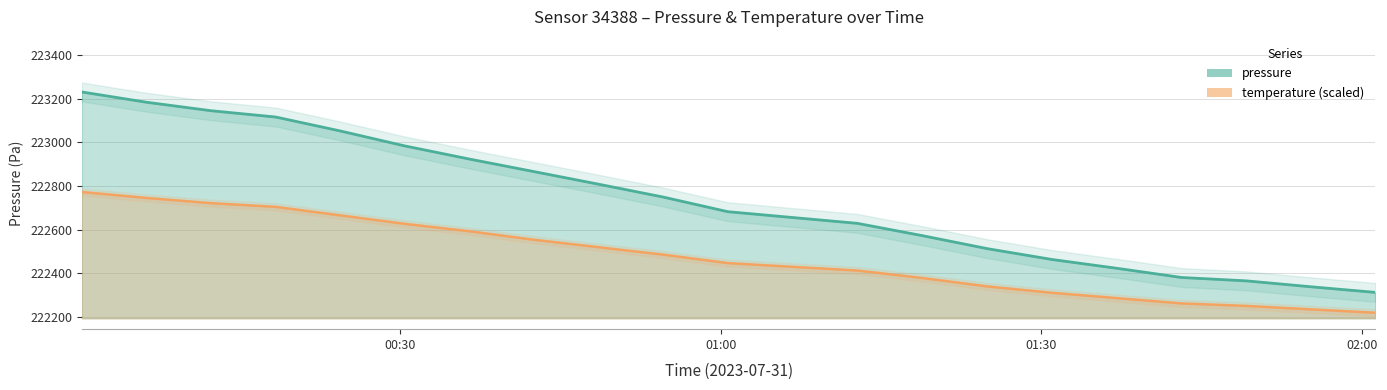

List the series in order of their overall mean, highest first.

pressure, temperature